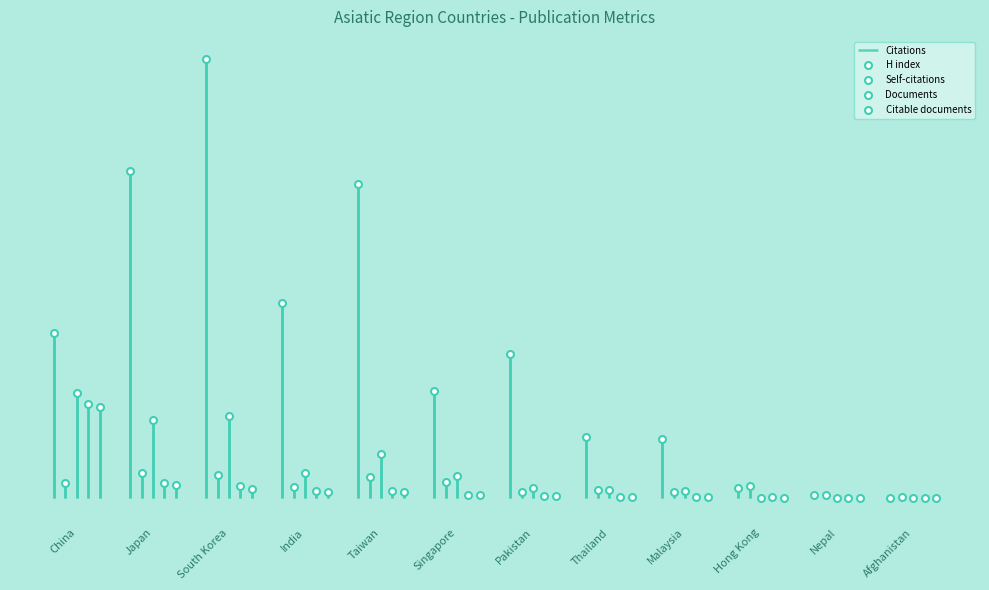

Is it true that Citations equals 627 at Taiwan?

True